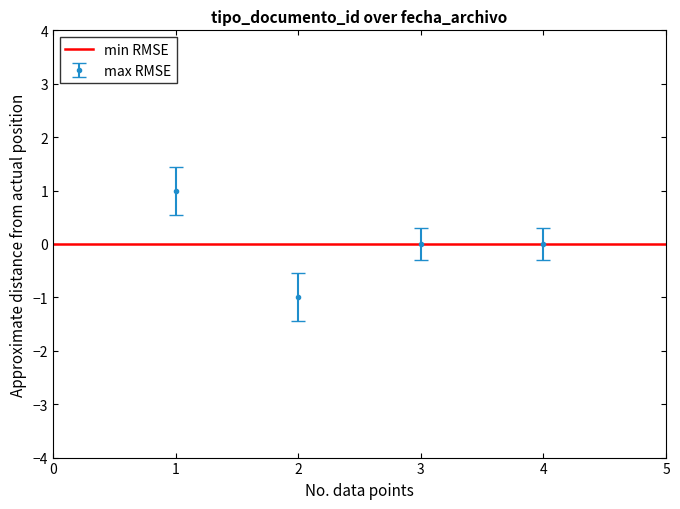

How many values are below zero?

1